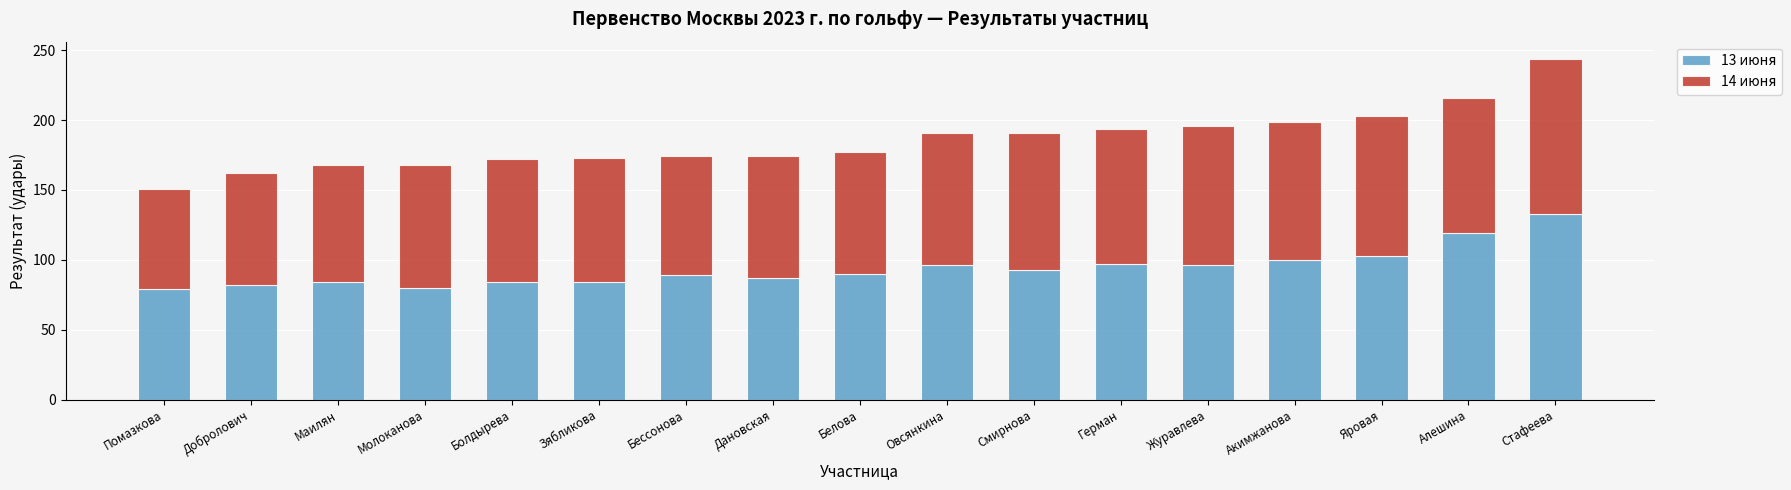

What is the total value across all series at Герман?

194